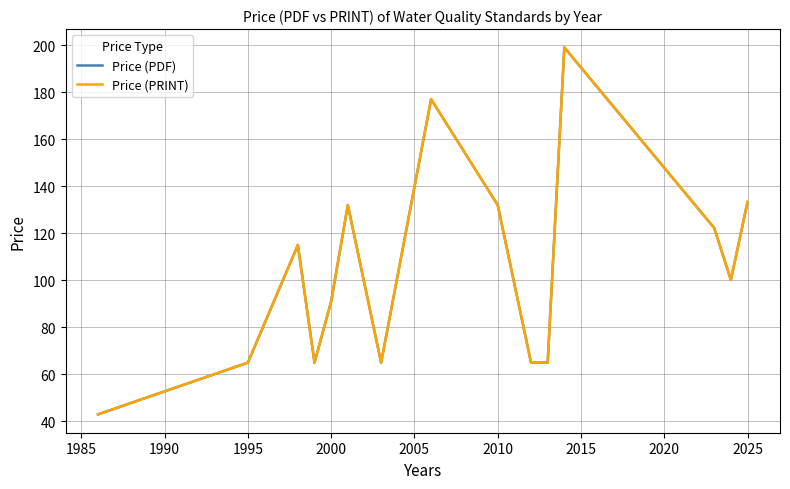

Does the chart display data point markers on the line(s)?

No